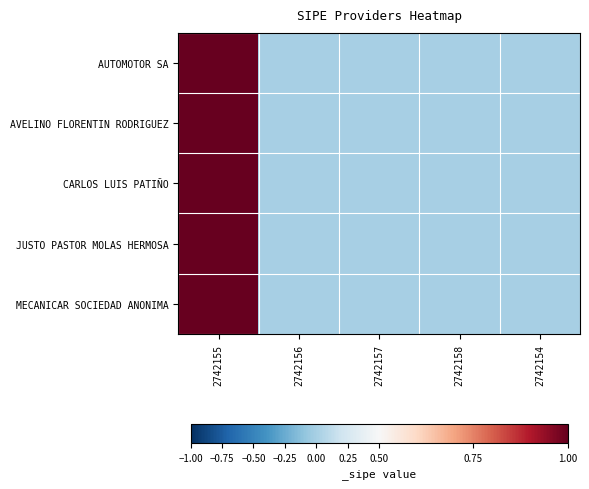

Reading left to right, list all the values displayed in this chart.

AUTOMOTOR SA: 2742155=1	2742156=0	2742157=0	2742158=0	2742154=0
AVELINO FLORENTIN RODRIGUEZ: 2742155=1	2742156=0	2742157=0	2742158=0	2742154=0
CARLOS LUIS PATIÑO: 2742155=1	2742156=0	2742157=0	2742158=0	2742154=0
JUSTO PASTOR MOLAS HERMOSA: 2742155=1	2742156=0	2742157=0	2742158=0	2742154=0
MECANICAR SOCIEDAD ANONIMA: 2742155=1	2742156=0	2742157=0	2742158=0	2742154=0